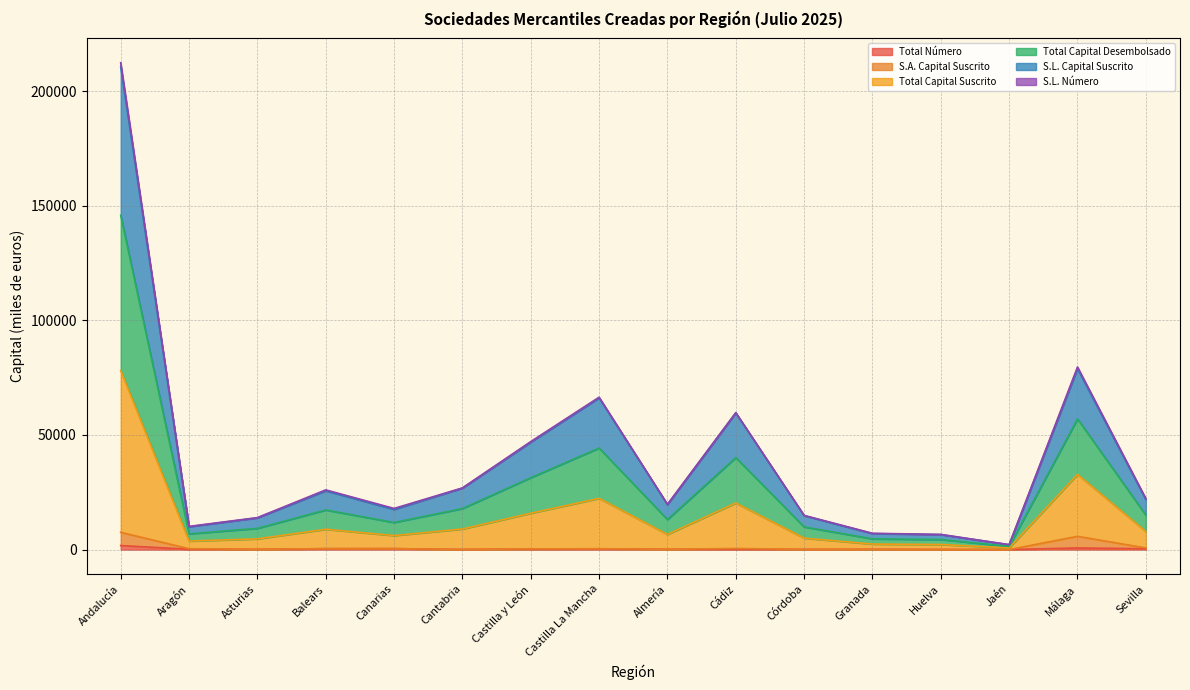

Which series has the largest range (max minus min)?

Total Capital Suscrito